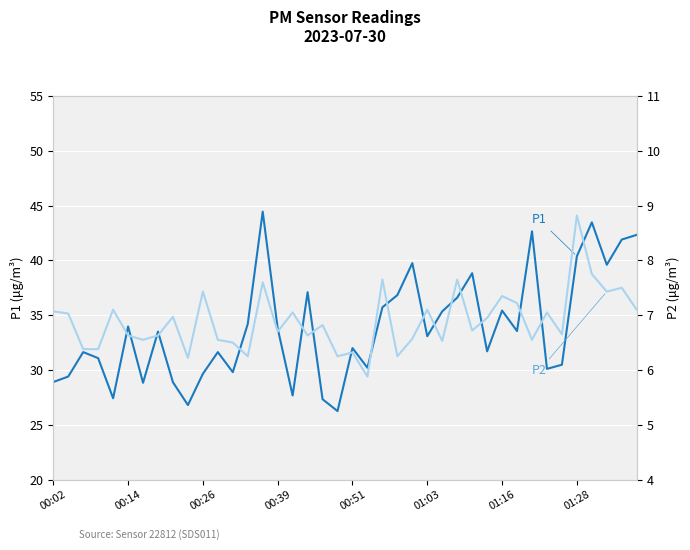

How many data points in P1 are above 33?

21